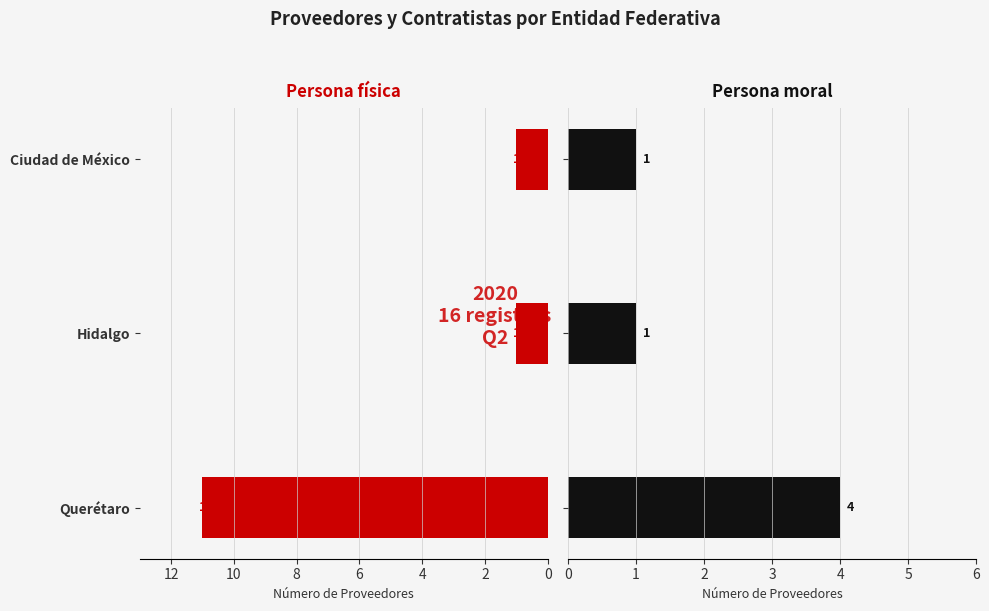

What is the value of the Persona física bar at the 3rd from the left?

1